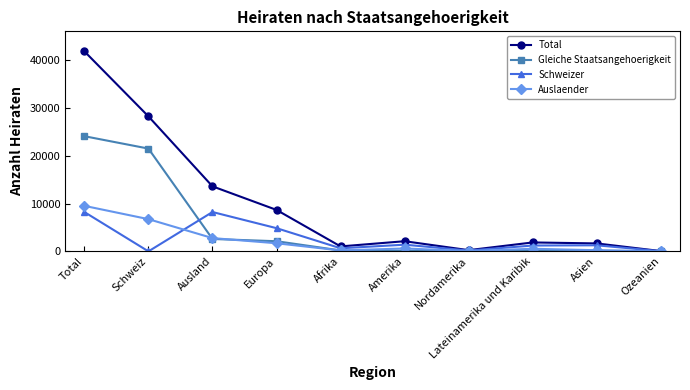

Rank the series by their maximum value, from highest to lowest.

Total, Gleiche Staatsangehoerigkeit, Auslaender, Schweizer